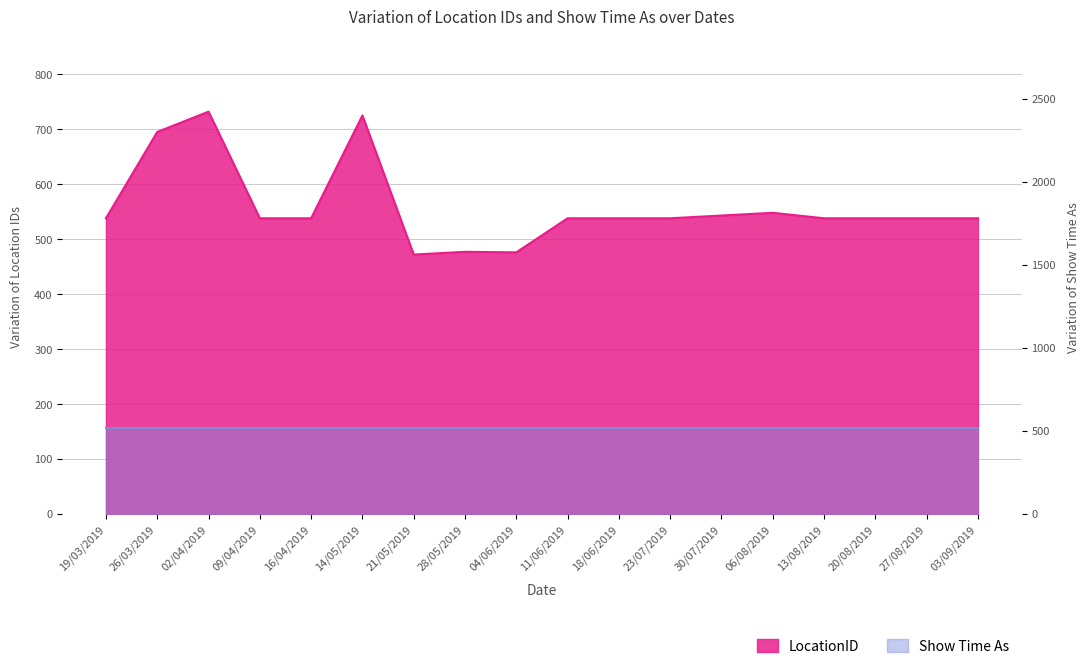

Approximately how many times larger is the value at 18/06/2019 compared to 30/07/2019?

1.0